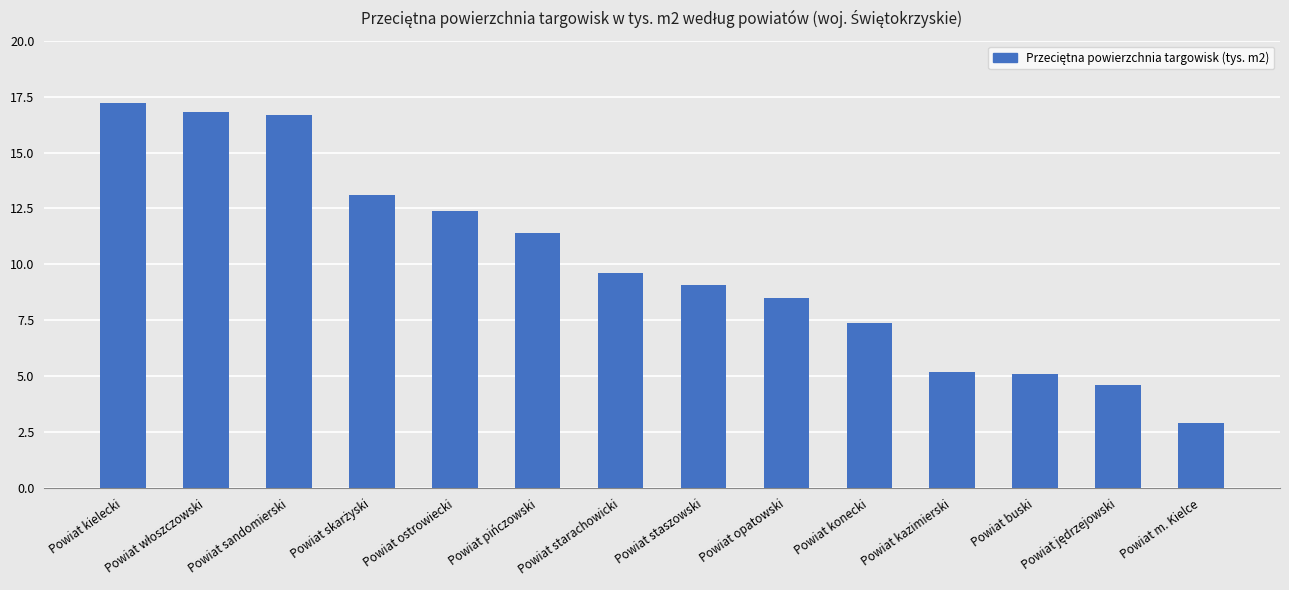

The value at Powiat opatowski is 13.2. True or false?

False